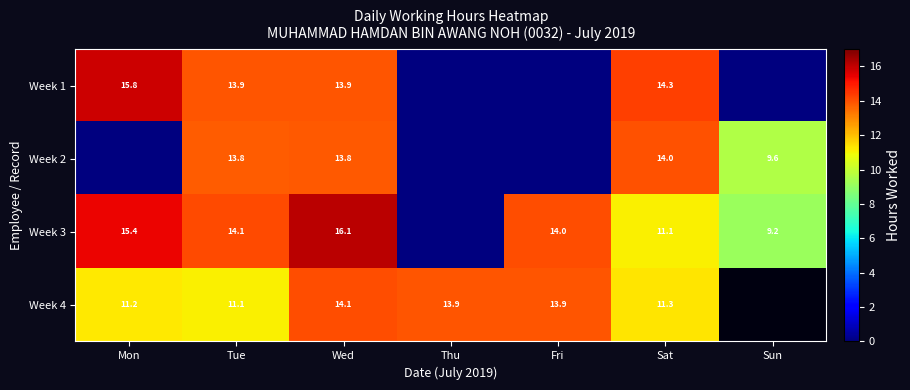

What is the difference between the highest and lowest values at Sun?

9.6